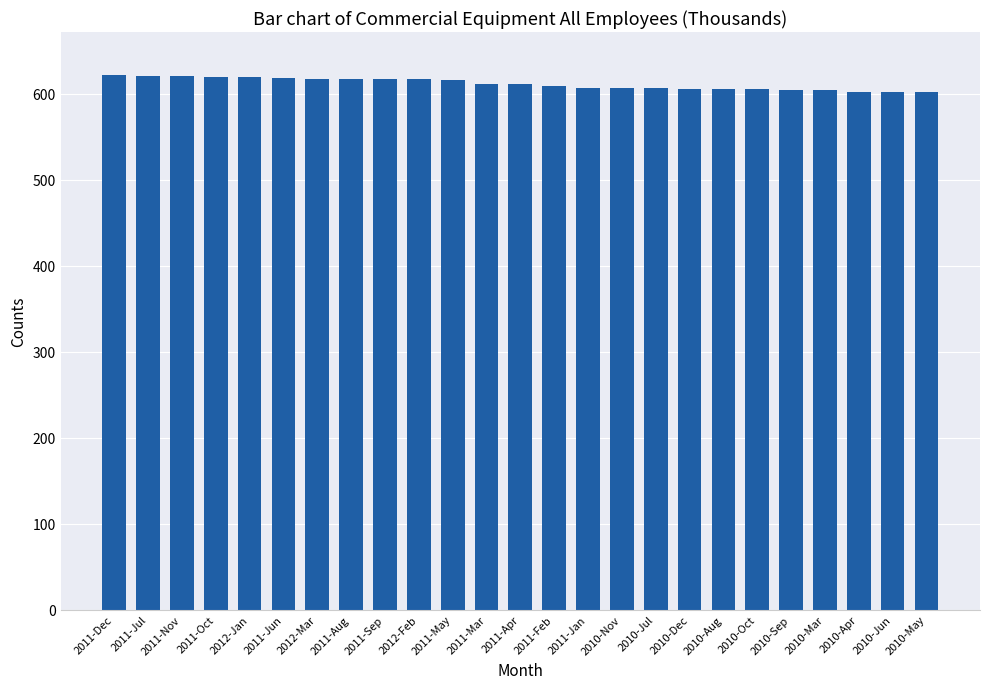

What is the smallest value displayed?

601.6